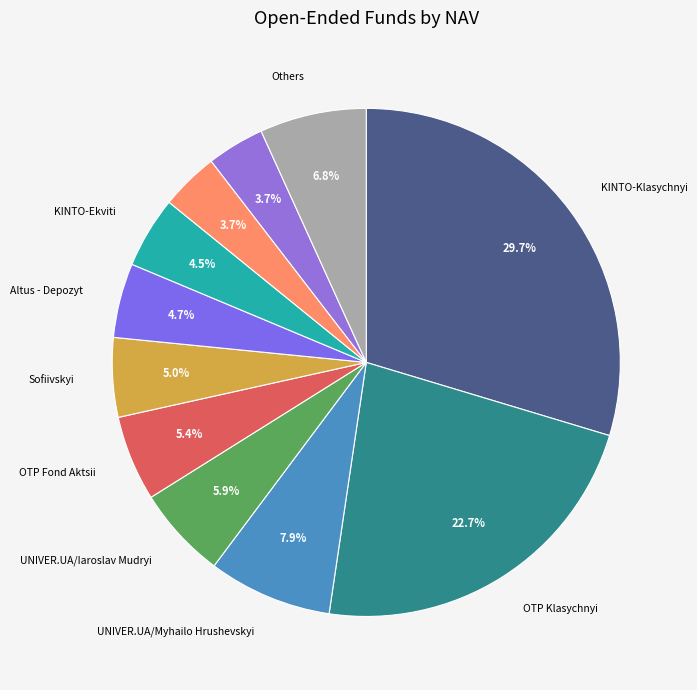

How many segments does this pie chart have?

11